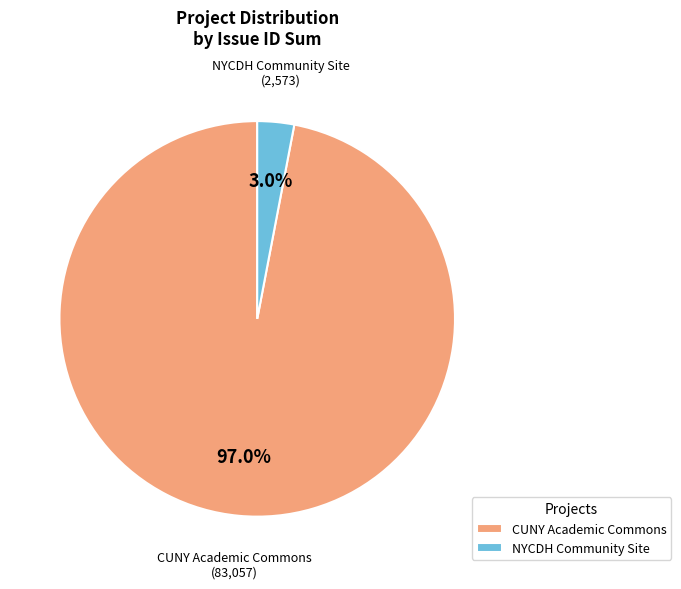

How many slices are in this pie chart?

2